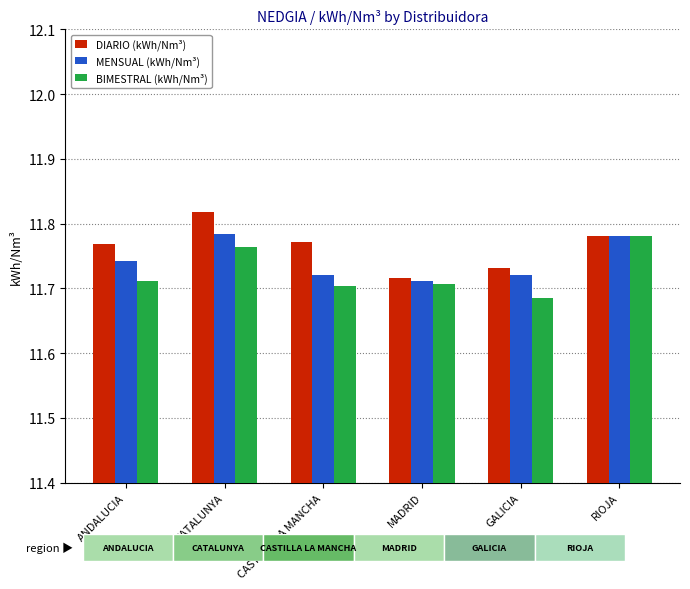

Are the bars horizontal?

No